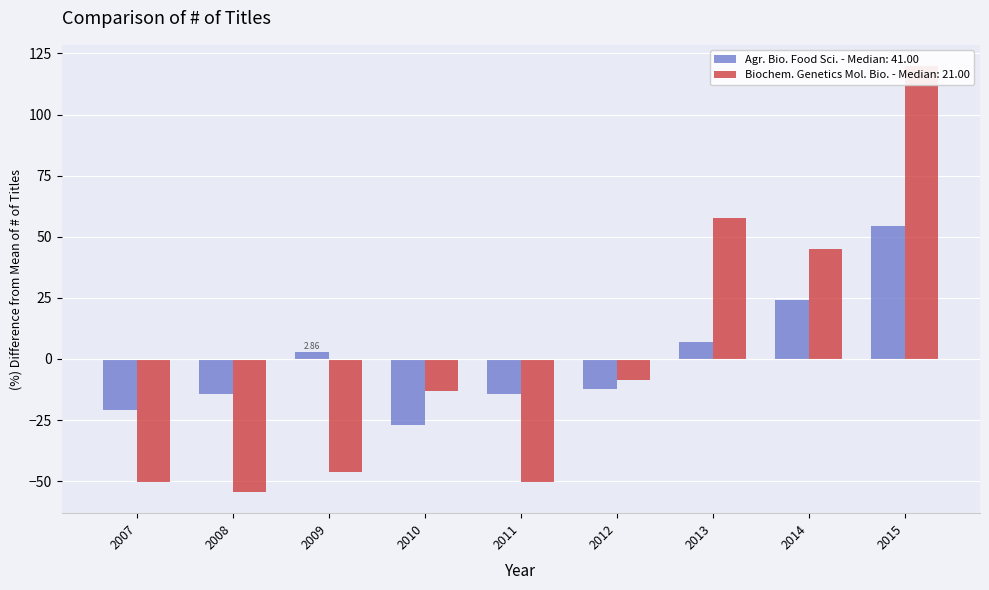

What is the value of the Biochemistry, Genetics and Molecular Biology bar at the 1st from the left?

-50.2